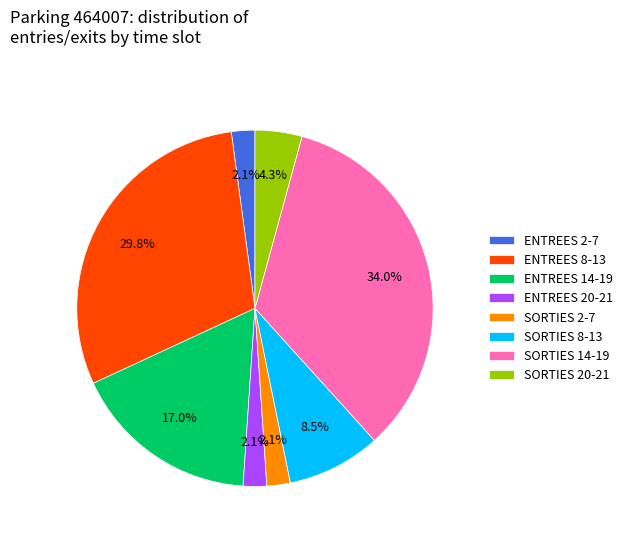

Which slice is the largest?

SORTIES 14-19